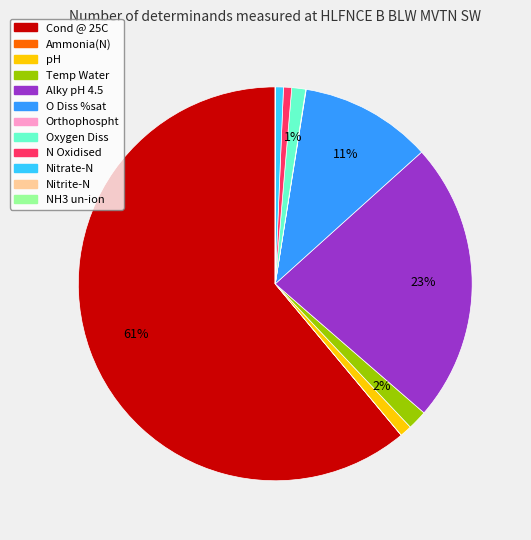

What is the largest slice in the pie chart?

Cond @ 25C